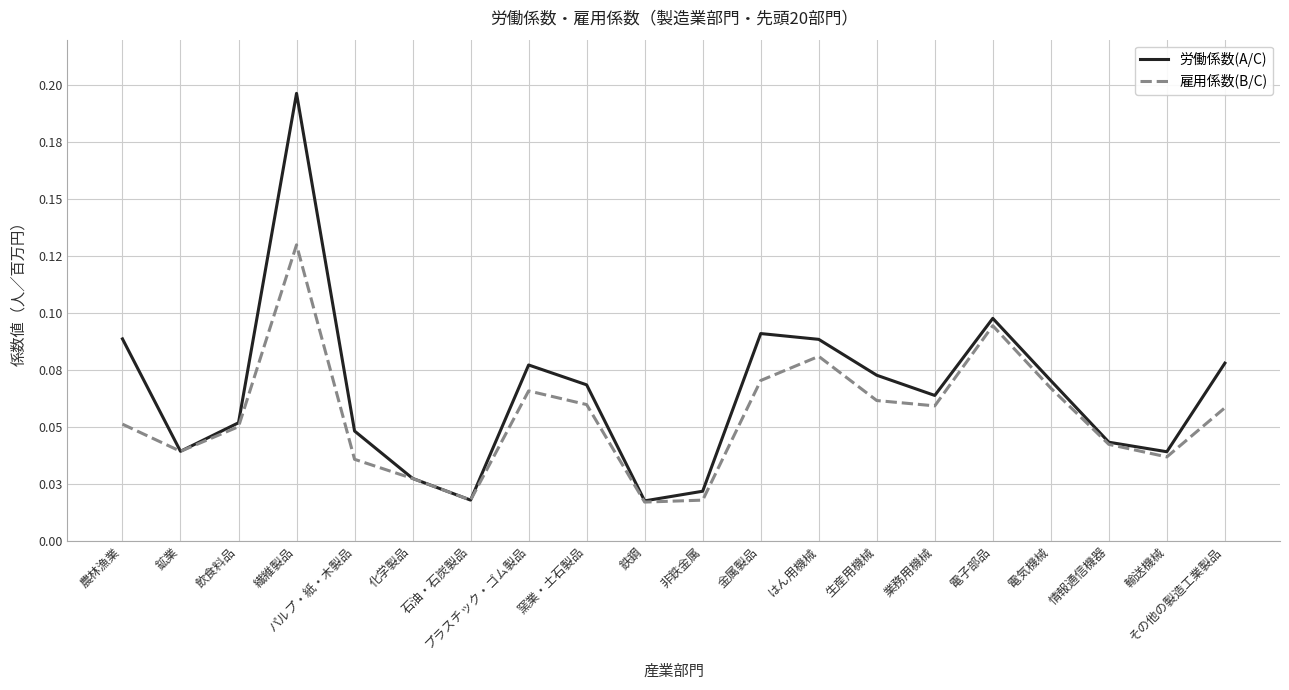

What are all the series names shown in the legend?

労働係数(A/C), 雇用係数(B/C)